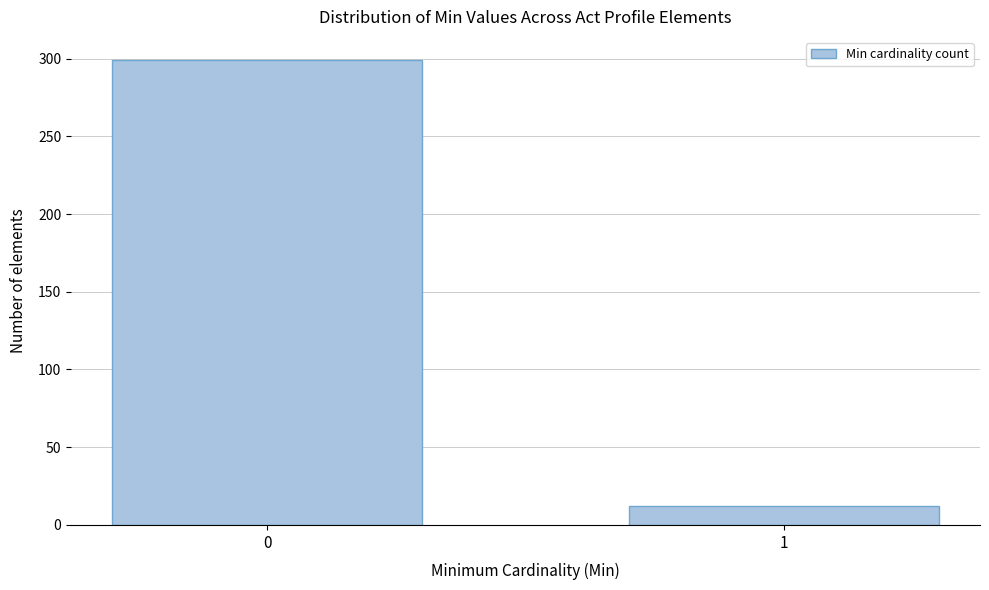

Reading left to right, what are all the values shown in this chart?

0=299	1=12